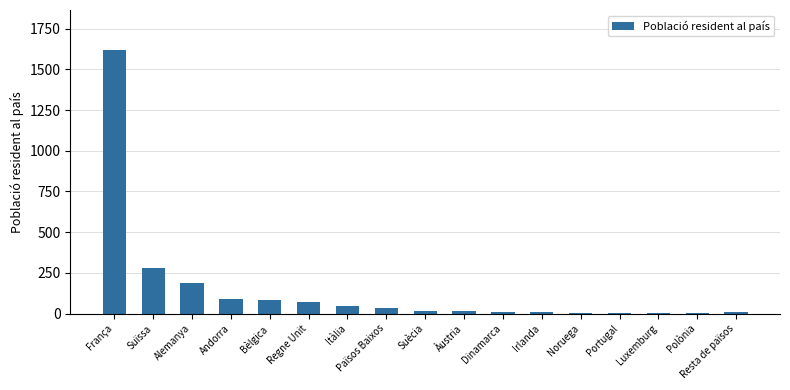

Are the bars horizontal?

No